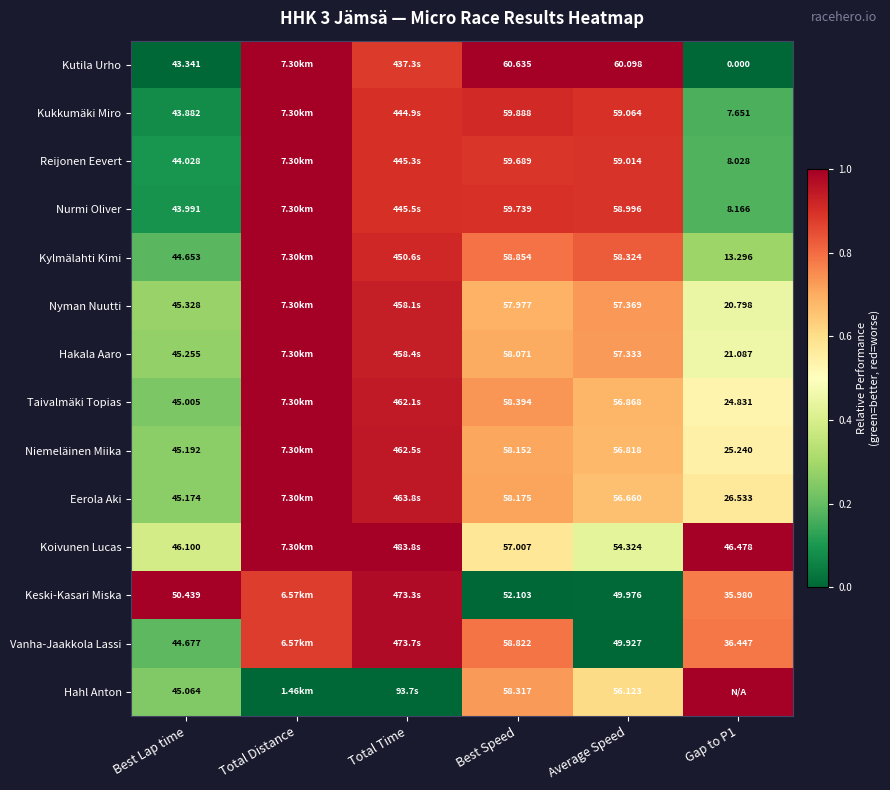

Rank the series at Best Speed from highest to lowest value.

Kutila Urho, Kukkumäki Miro, Nurmi Oliver, Reijonen Eevert, Kylmälahti Kimi, Vanha-Jaakkola Lassi, Taivalmäki Topias, Hahl Anton, Eerola Aki, Niemeläinen Miika, Hakala Aaro, Nyman Nuutti, Koivunen Lucas, Keski-Kasari Miska